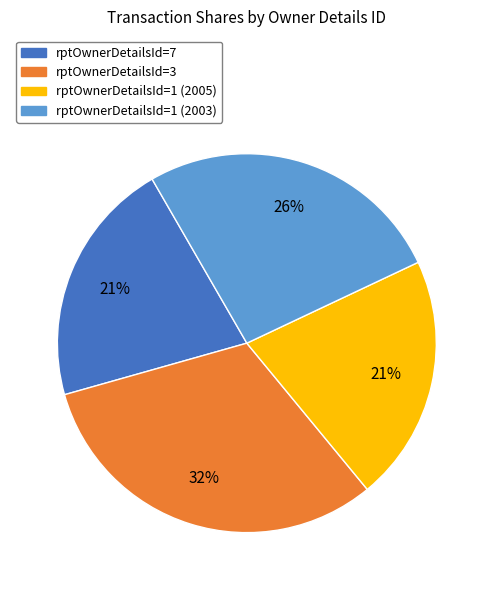

Is there a majority slice in this chart?

No